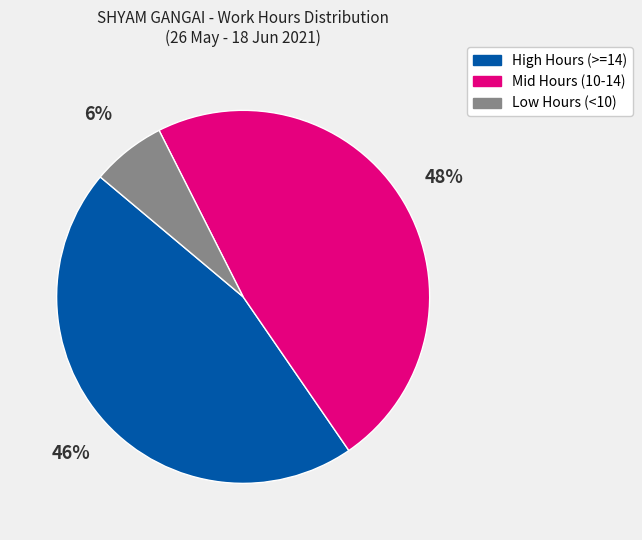

True or false: High Hours (>=14) accounts for 36% of the total.

False